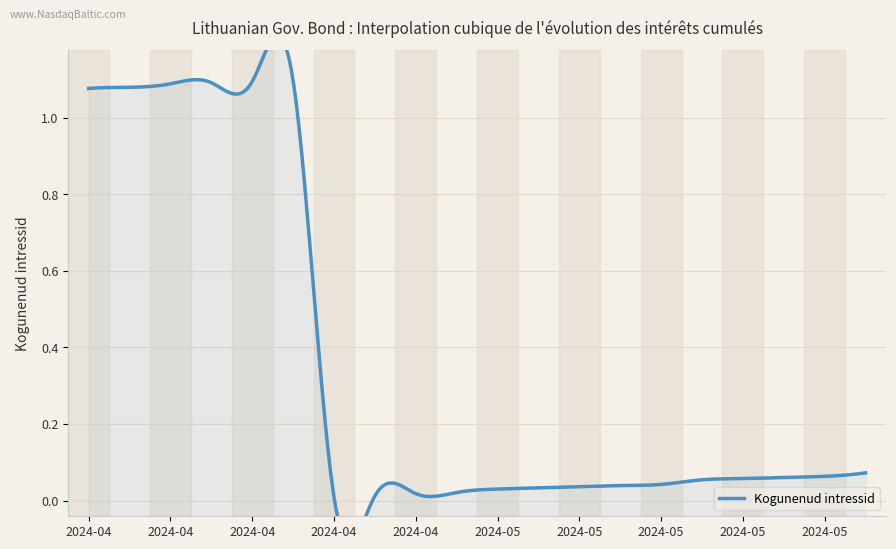

Where is the data nearest to the value 0?

2024-04-25